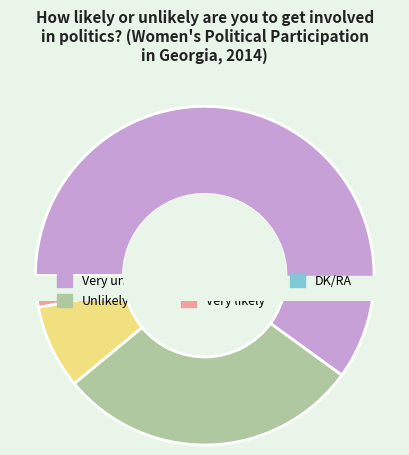

To the nearest percent, what portion does Very likely represent?

1%